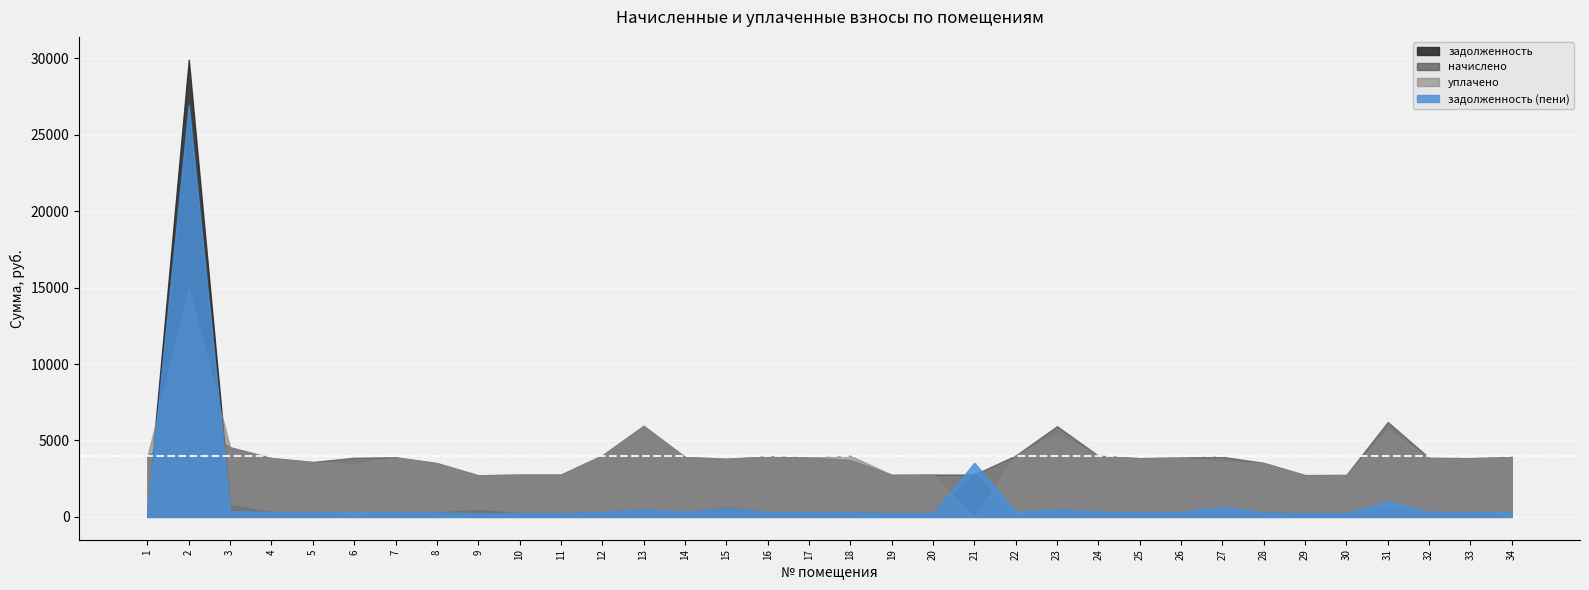

The value of задолженность at 31 is 517.1. True or false?

True